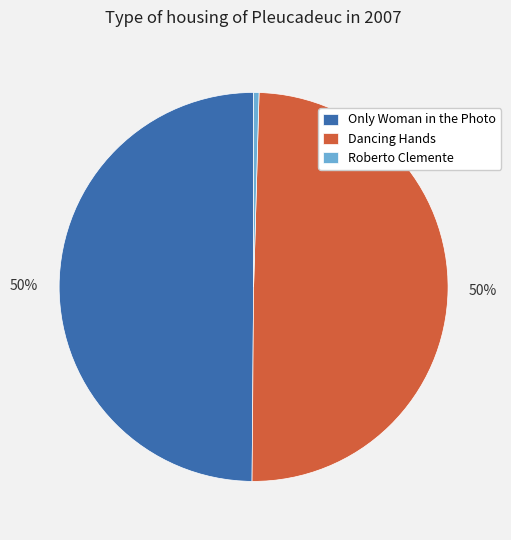

What is the smallest slice in the pie chart?

Roberto Clemente